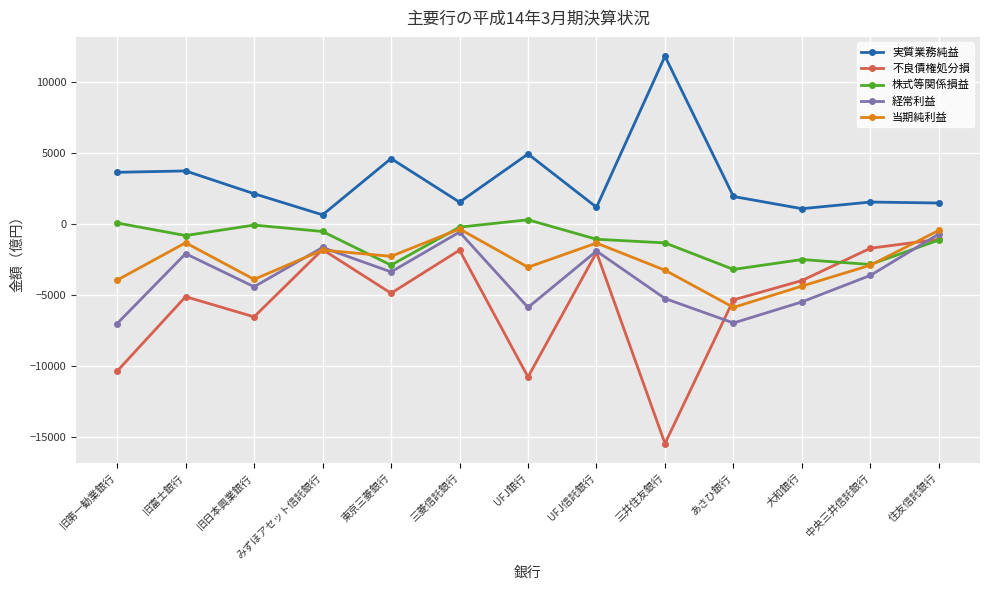

At which category does 実質業務純益 reach its first local valley?

みずほアセット信託銀行